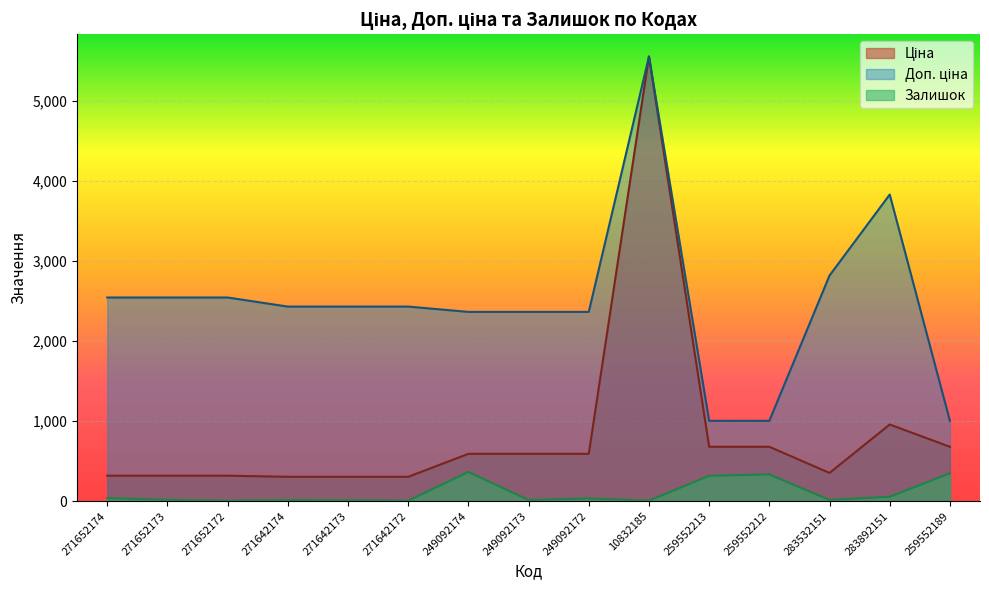

Which series has the widest spread of values?

Ціна